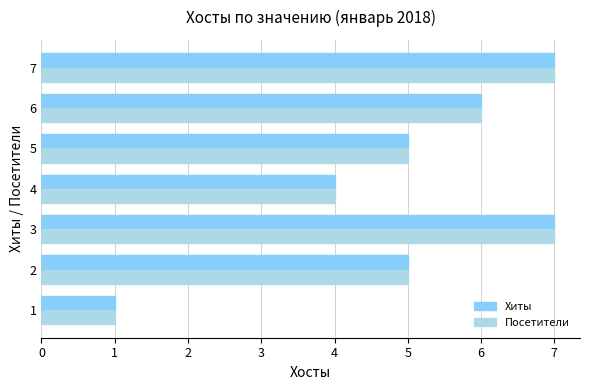

True or false: Посетители has a value of 6 at 4.

False